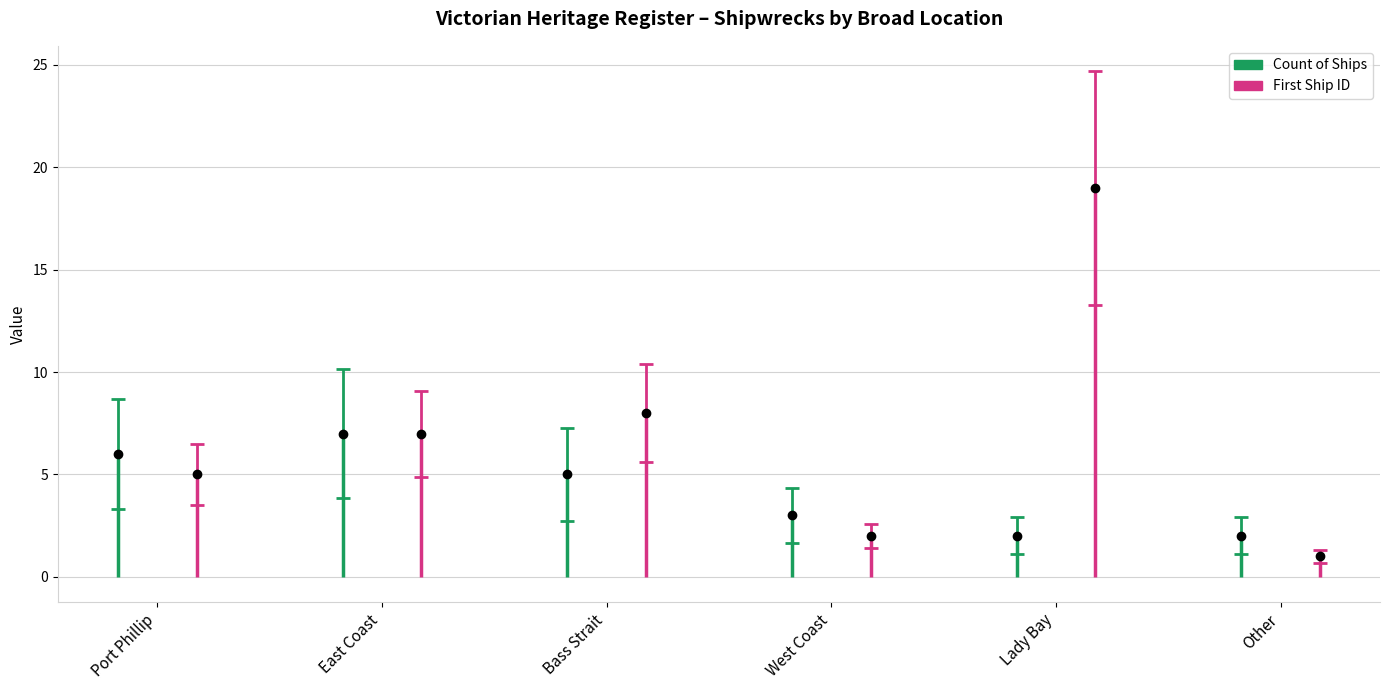

What is the total value across all series at Other?

3